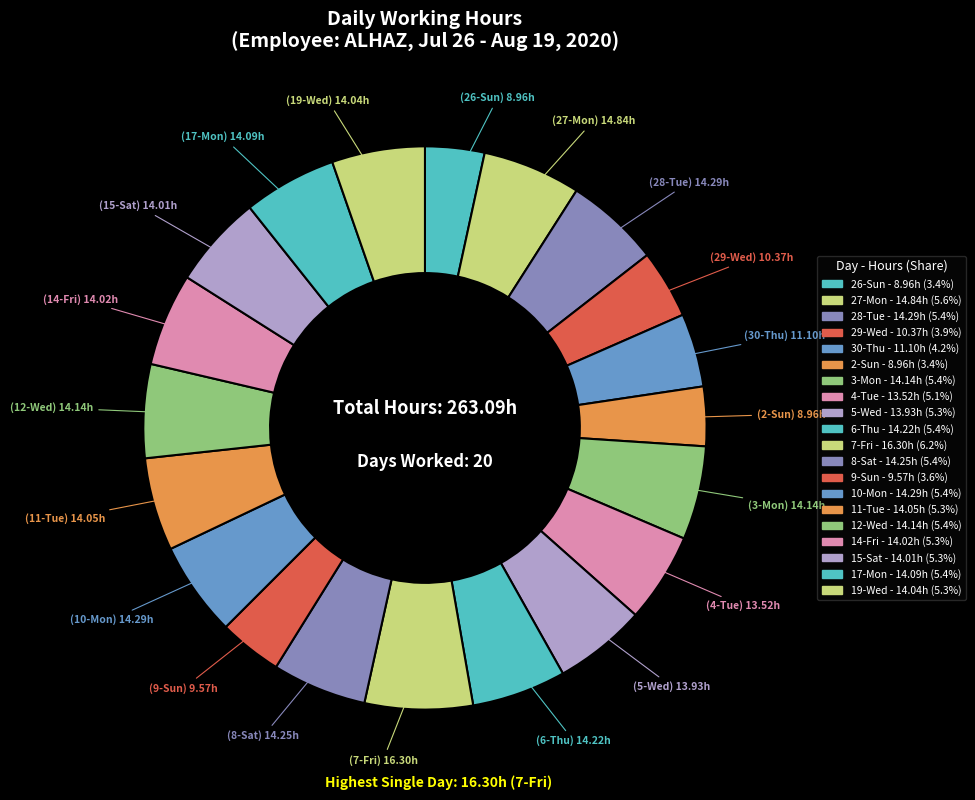

To the nearest percent, what is the average slice percentage?

5%